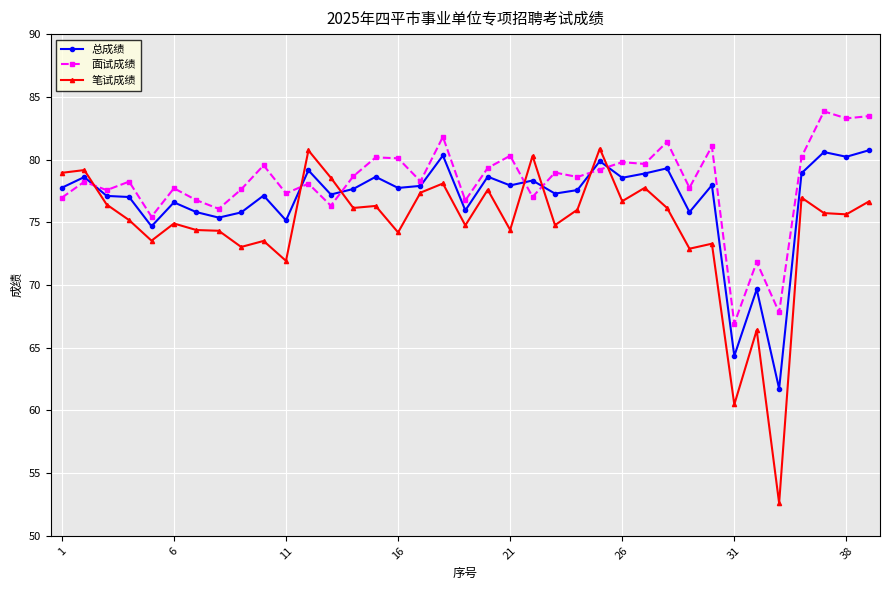

Which series ends up on top after the final intersection of 总成绩 and 笔试成绩?

总成绩